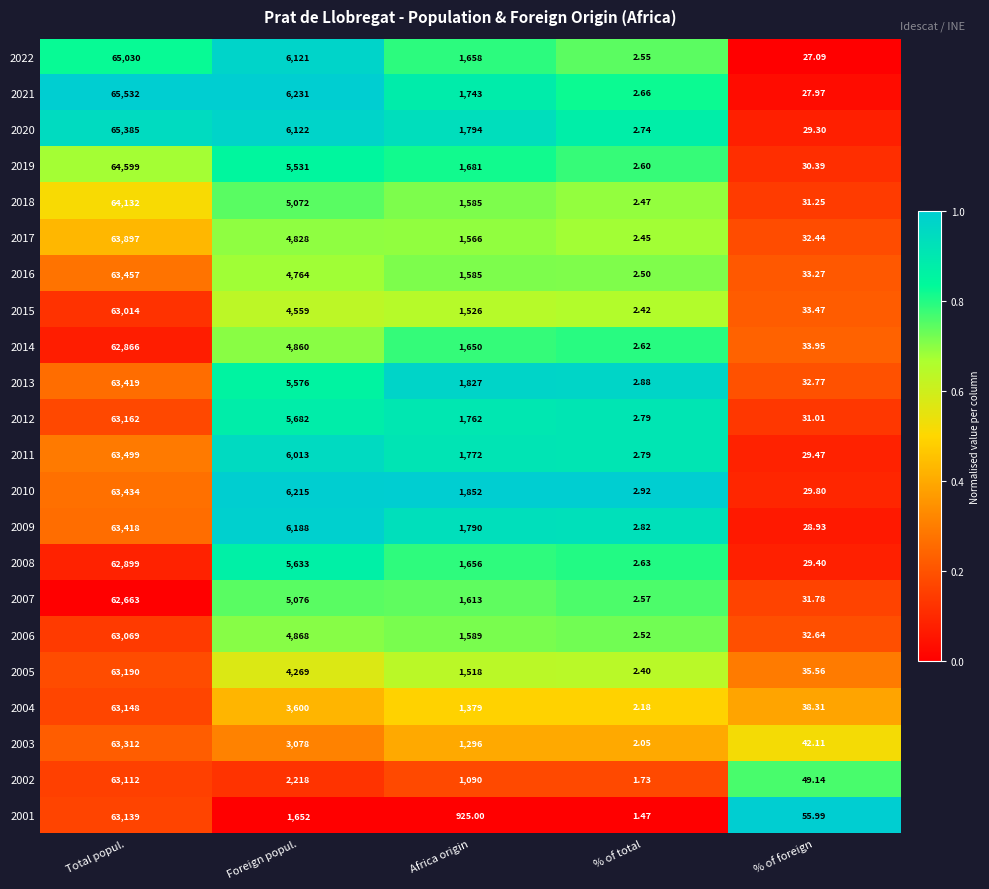

Which series changed the most between Total popul. and Africa origin?

2021